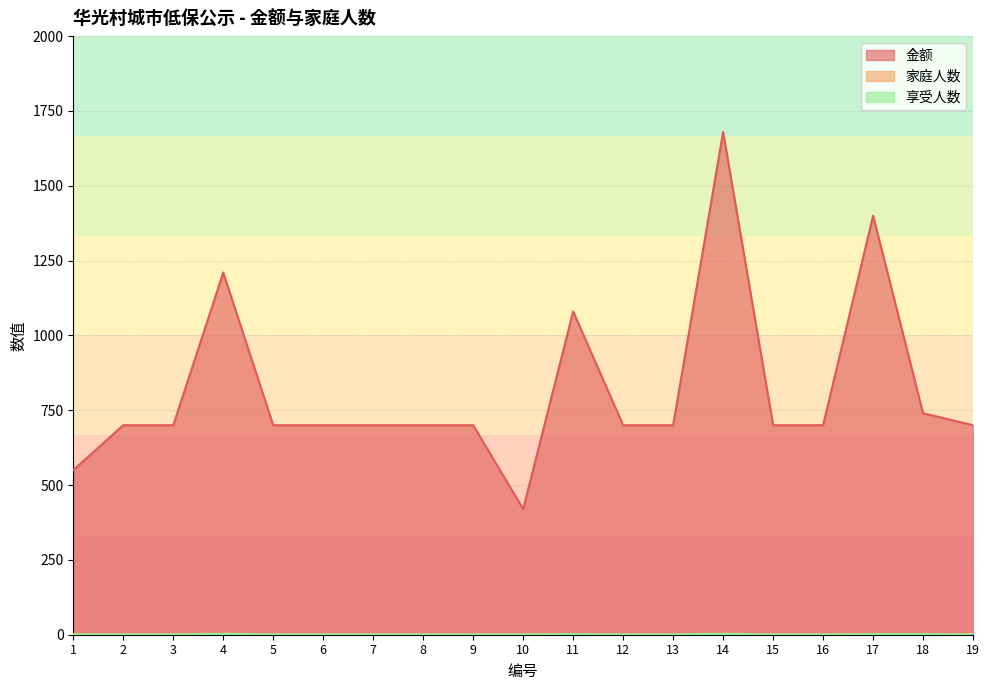

True or false: 享受人数 and 金额 intersect in this chart.

False